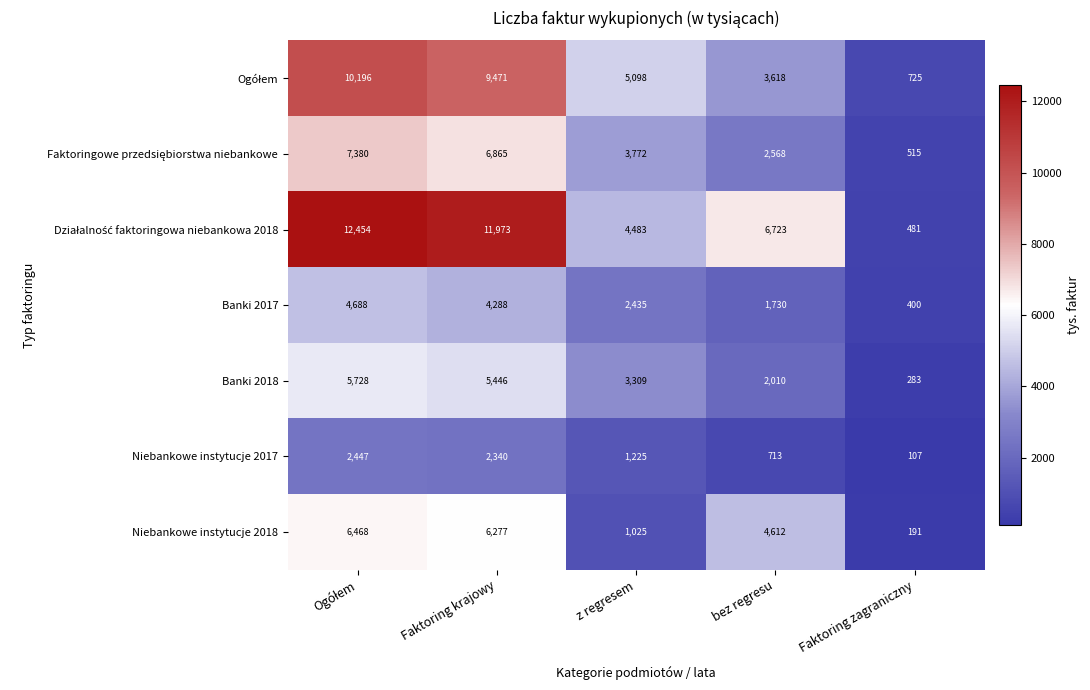

The Niebankowe instytucje 2017 series shows 2340 at Faktoring krajowy. True or false?

True